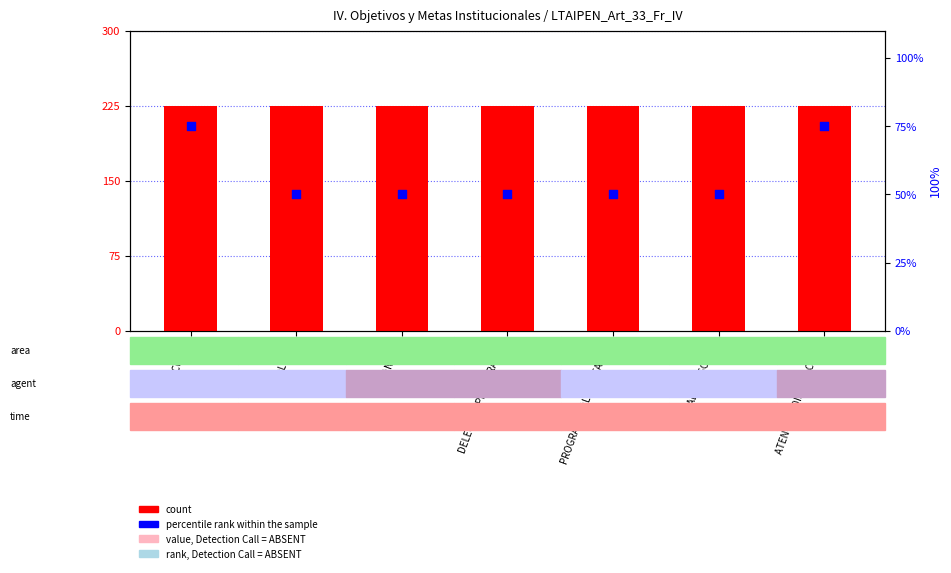

Which series has the widest spread of Y values?

percentile rank within the sample